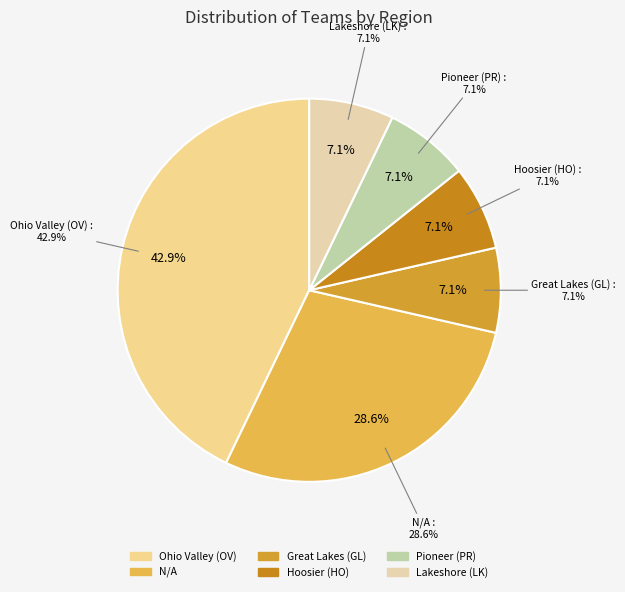

What is the largest slice in the pie chart?

Ohio Valley (OV)